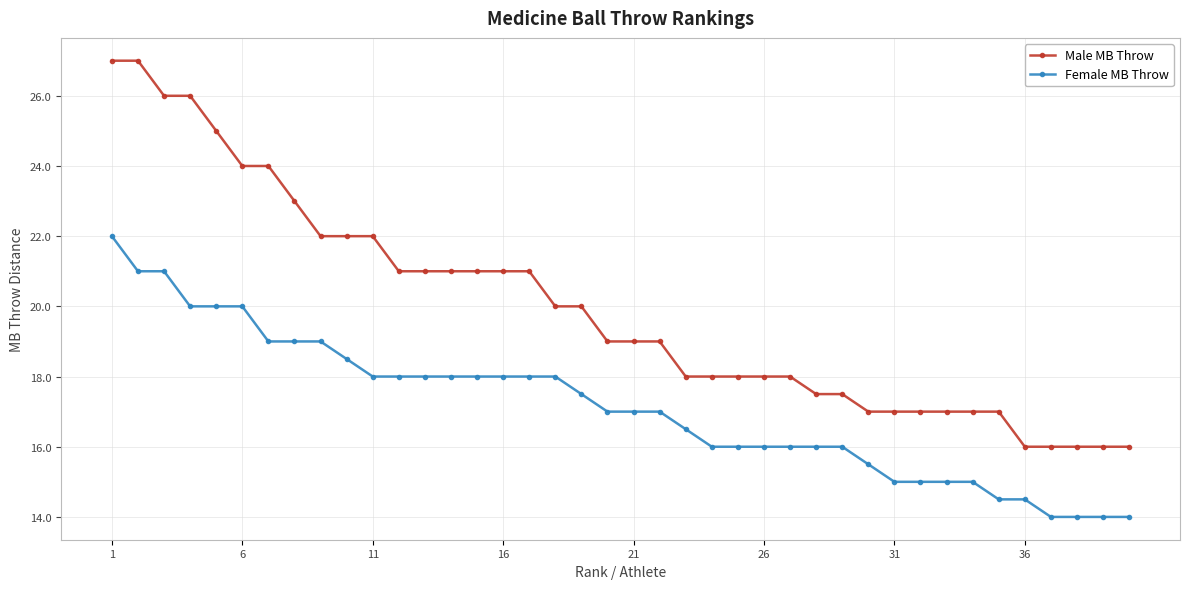

How many lines are shown in the chart?

2